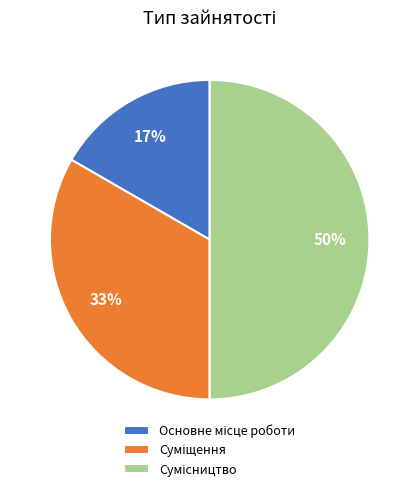

To the nearest percent, what is the difference between the largest and smallest slice percentages?

33%